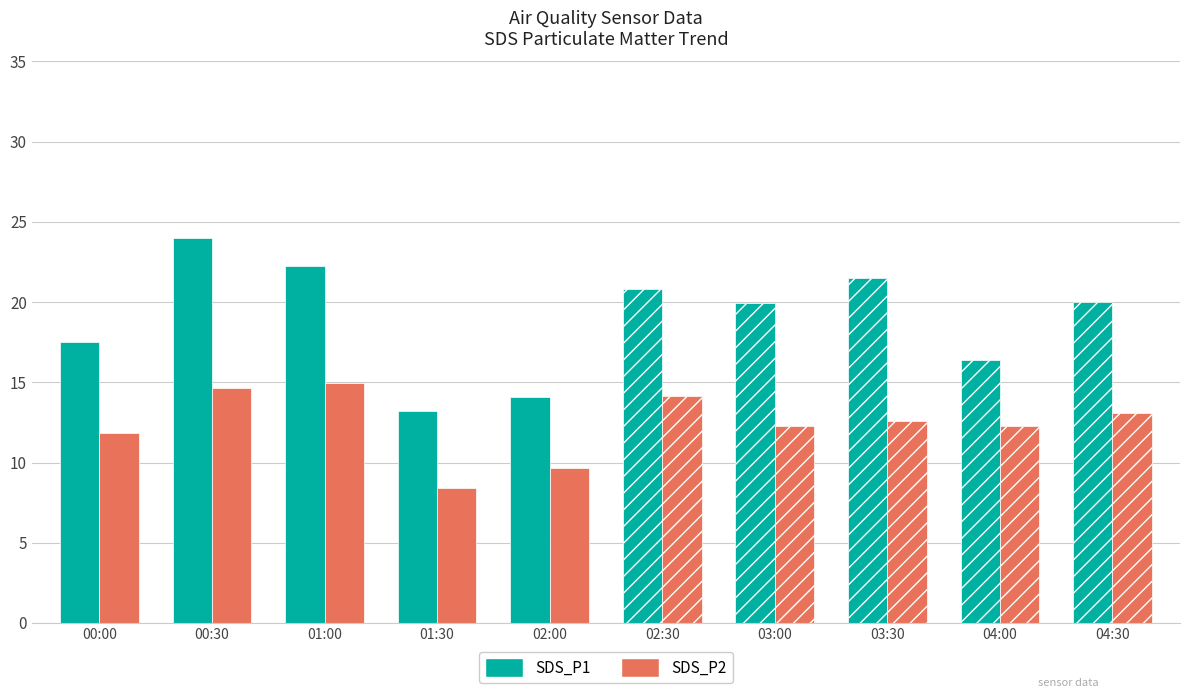

Reading left to right, extract all data points from this chart.

SDS_P1: 17.5	24.0	22.3	13.2	14.1	20.8	20.0	21.5	16.4	20.0
SDS_P2: 11.9	14.7	14.9	8.4	9.6	14.2	12.3	12.6	12.3	13.1